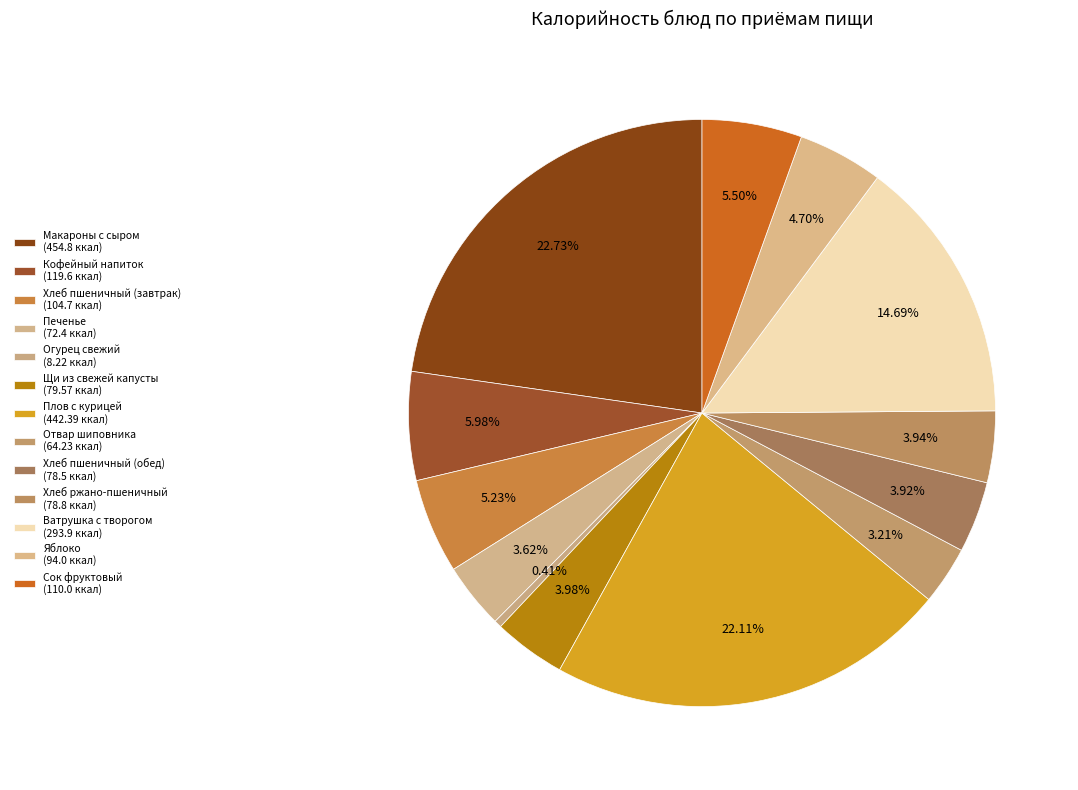

How many segments does this pie chart have?

13